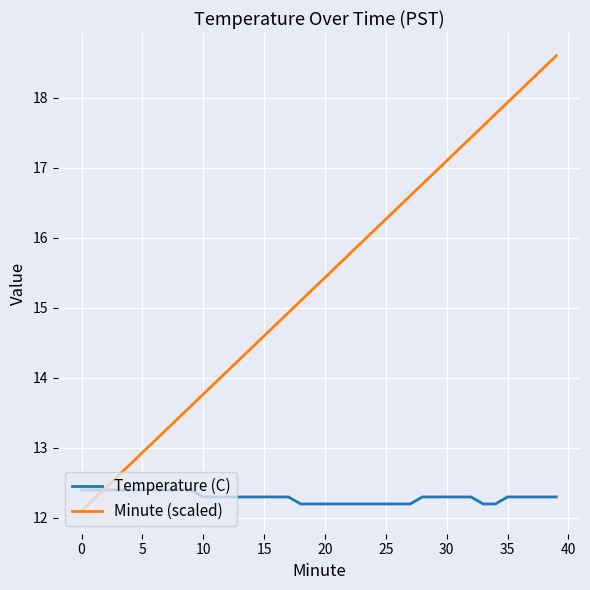

What is the minimum value for Minute (scaled)?

12.1